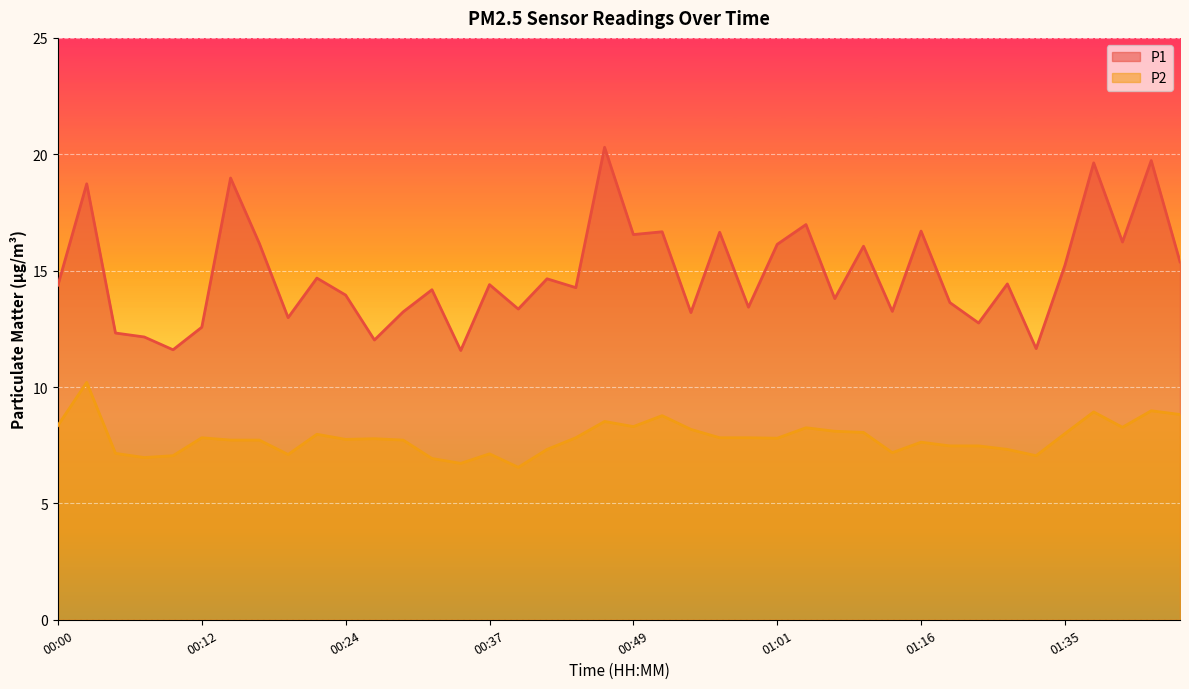

Which series changed the most between 00:22 and 00:56?

P1